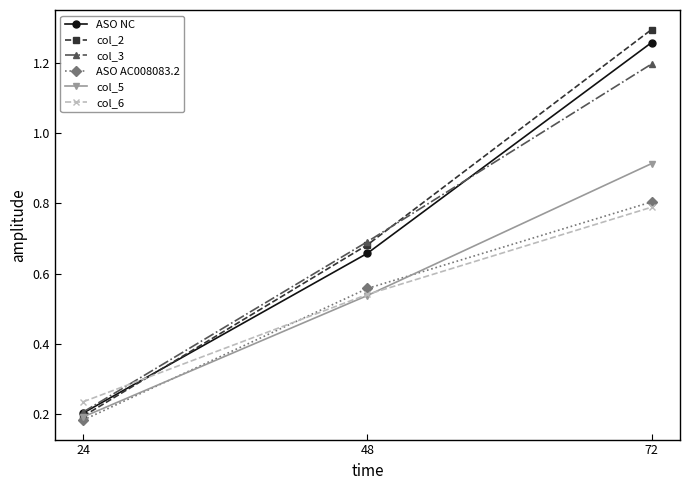

Which label corresponds to the smallest value in the chart?

24